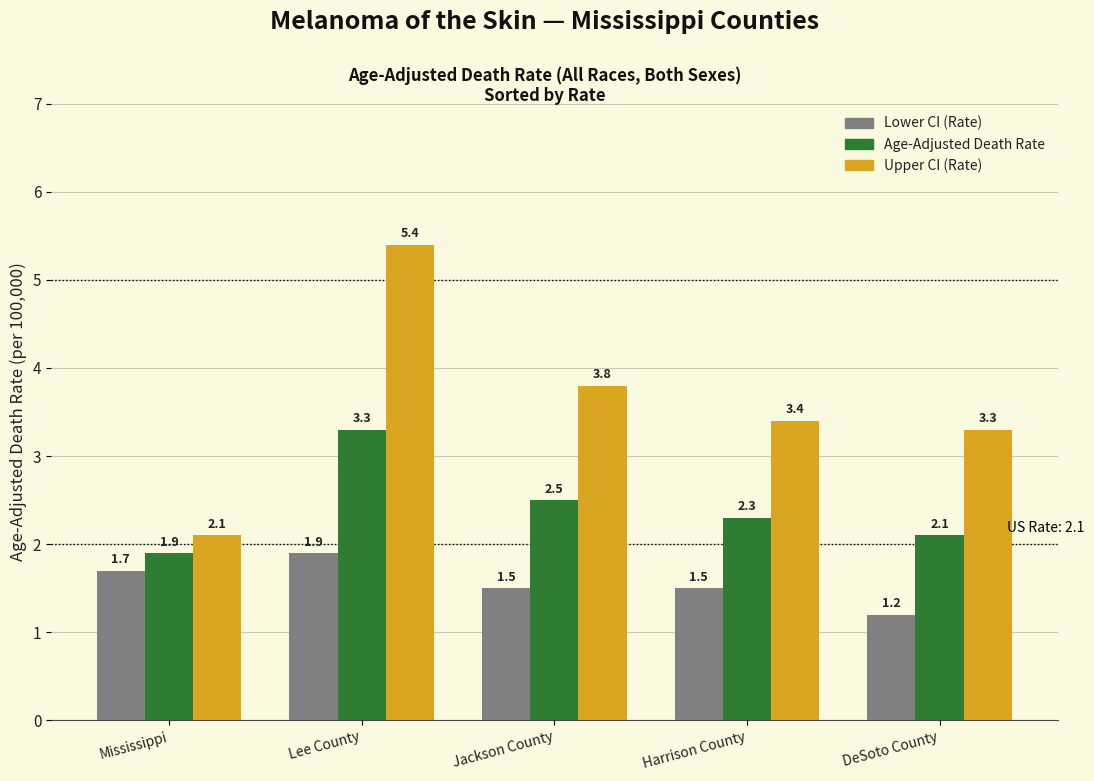

What is the total value across all series at Mississippi?

5.7